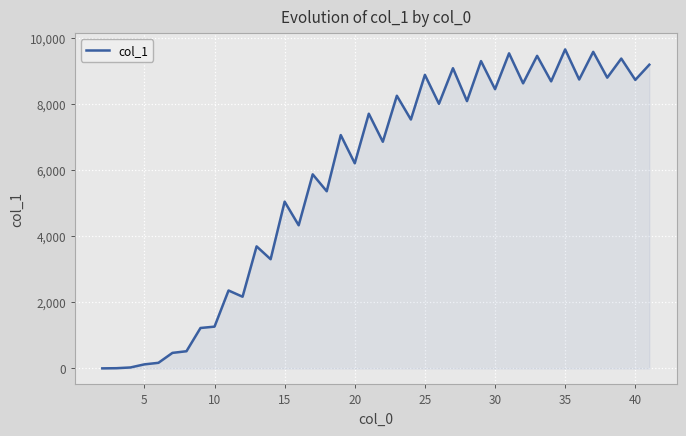

What is the greatest value displayed?

9665